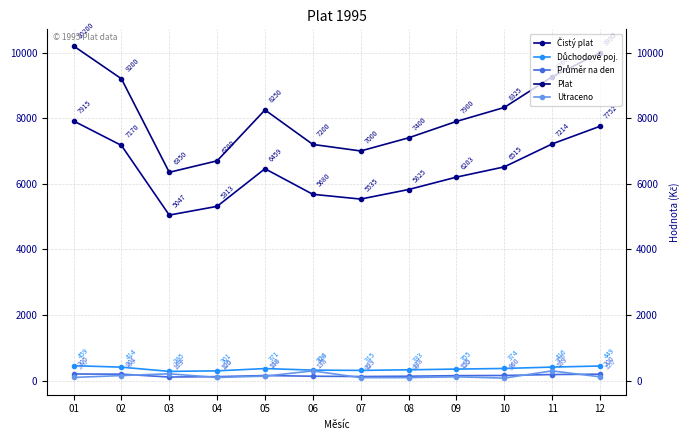

At how many categories does at least one series exceed 8879?

4